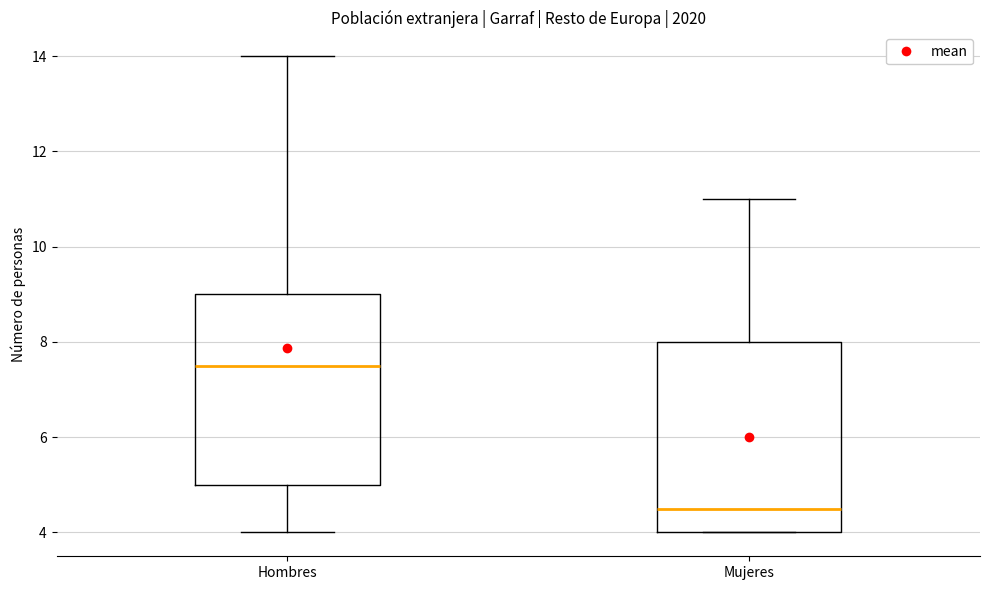

Reading left to right, read every box against the y-axis: the position of its median line, the range the box covers, and the ends of its whiskers. The values are not printed on the chart, so give them approximately, as read against the axis.

Hombres: median 7.6, box 5.0 to 9.0, whiskers 4.0 to 14.0
Mujeres: median 4.6, box 4.0 to 8.0, whiskers 4.0 to 11.0